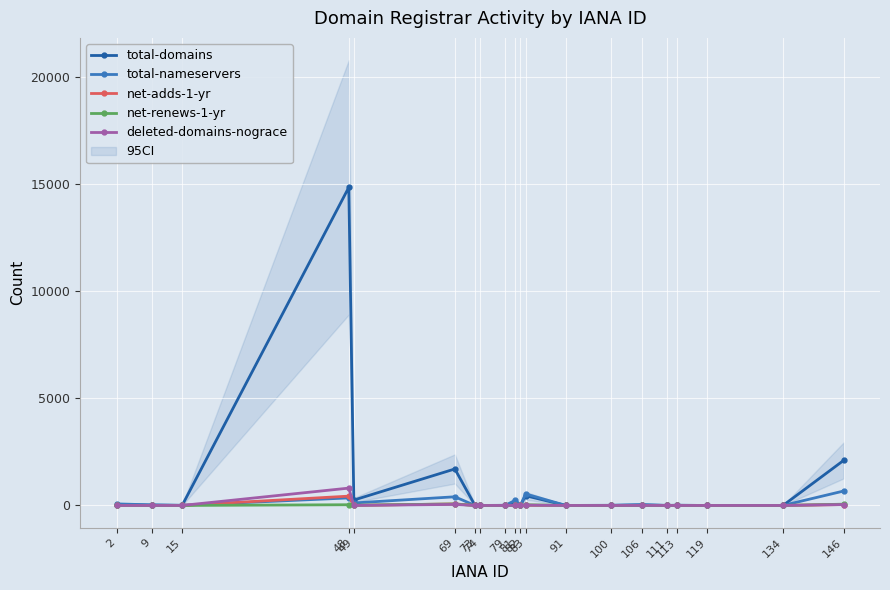

Which label corresponds to the largest value in the chart?

48